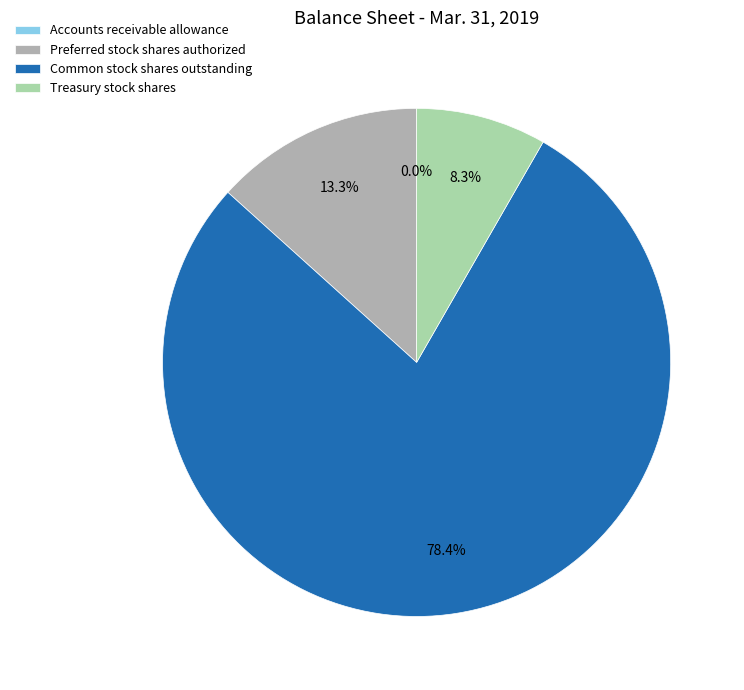

Is there a majority slice in this chart?

Yes